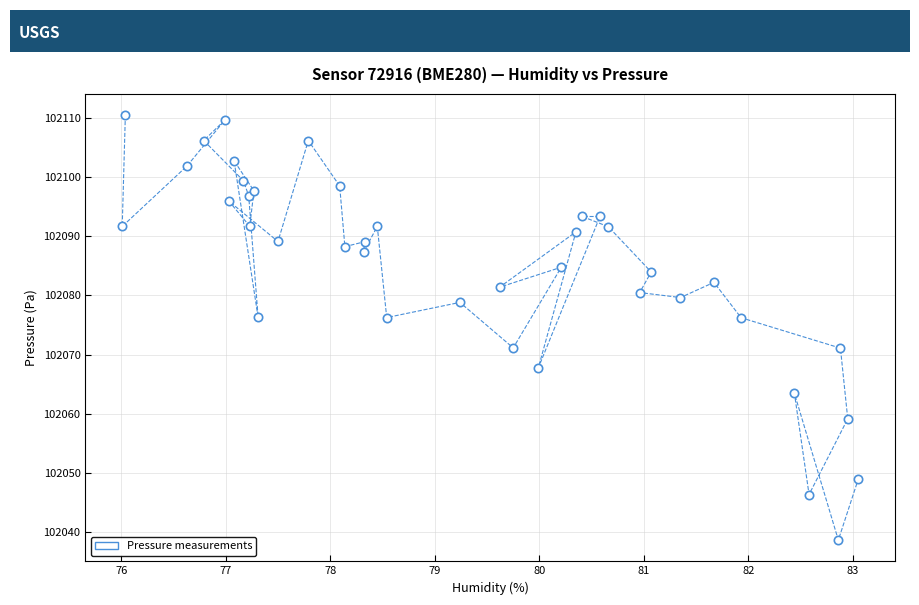

What is the range of Y values (max minus min)?

71.7